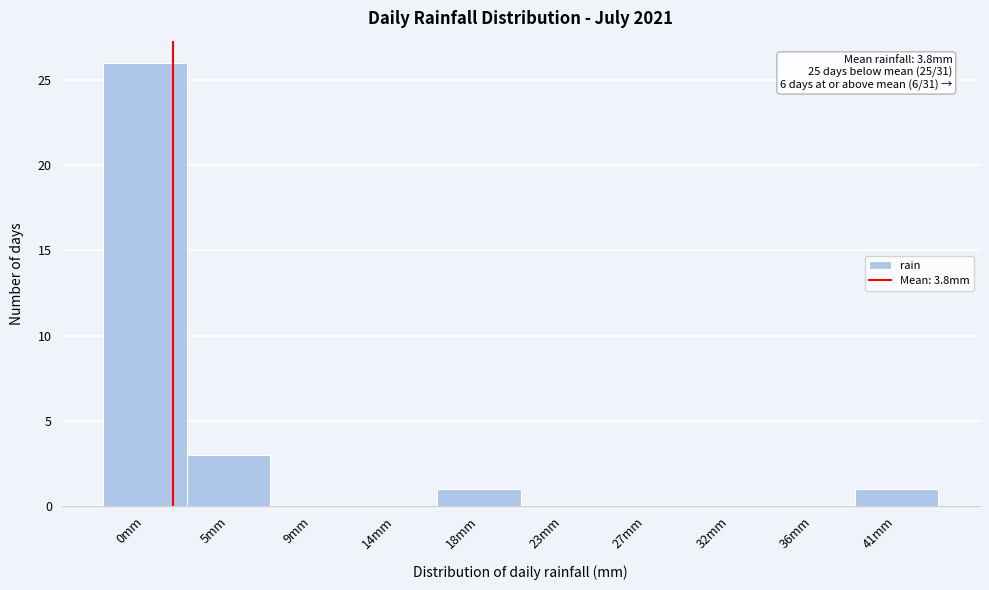

Reading right to left, list all the values displayed in this chart.

41mm=1	36mm=0	32mm=0	27mm=0	23mm=0	18mm=1	14mm=0	9mm=0	5mm=3	0mm=26